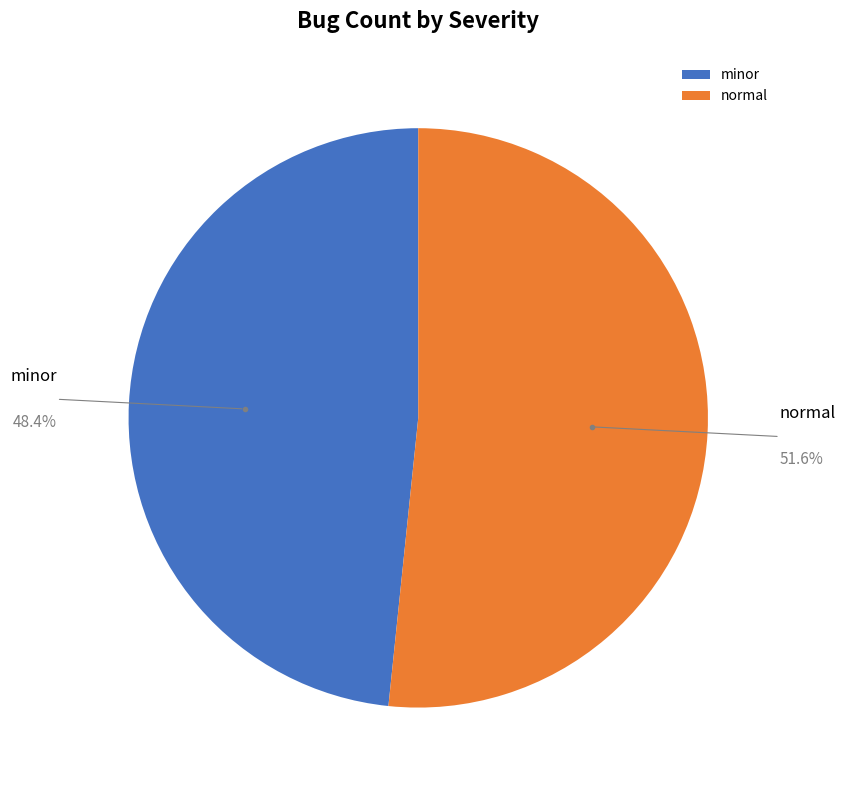

To the nearest percent, what is the difference between the normal and minor slice percentages?

3%